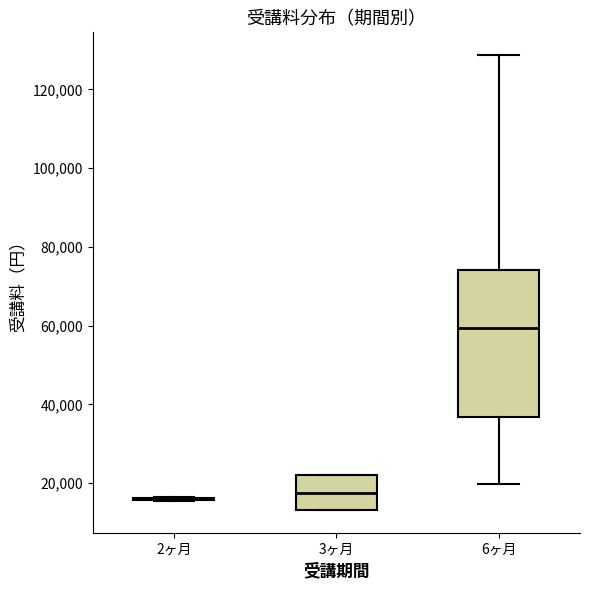

Reading left to right, transcribe this box plot: for each box, give where its median line is, the range the box spans, and where its two whiskers end, as read against the y-axis. The values are not printed on the chart, so give them approximately, as read against the axis.

2ヶ月: box collapsed to a line at 16000, whiskers 16000 to 16000
3ヶ月: median 18000, box 14000 to 22000, whiskers 14000 to 22000
6ヶ月: median 60000, box 36000 to 74000, whiskers 20000 to 128000